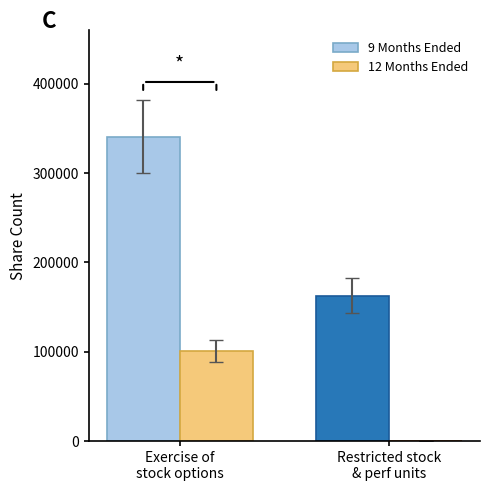

What is the greatest value displayed?

340492